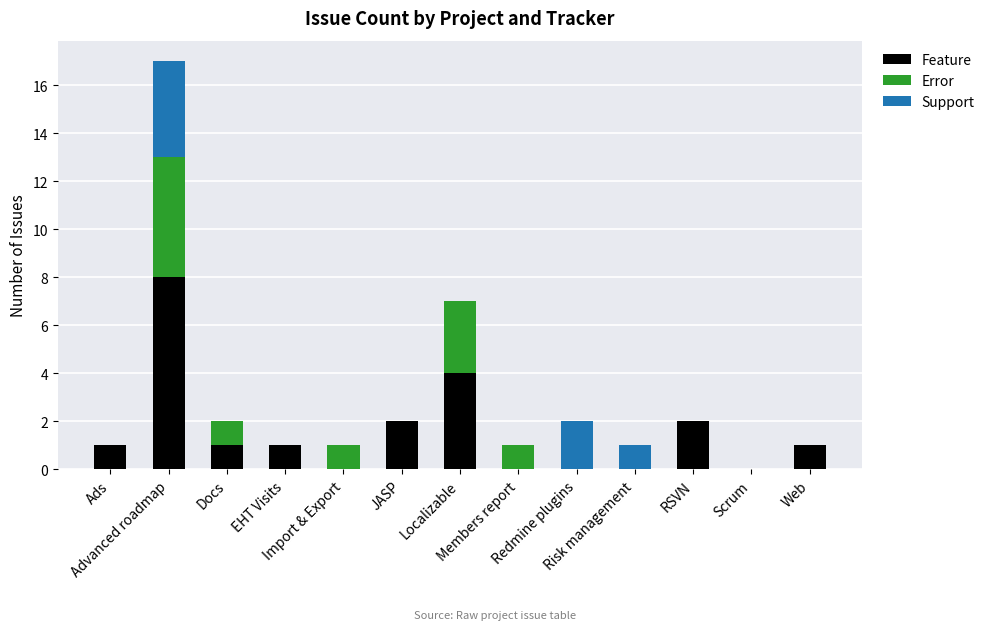

The Feature series shows 0 at Import & Export. True or false?

True